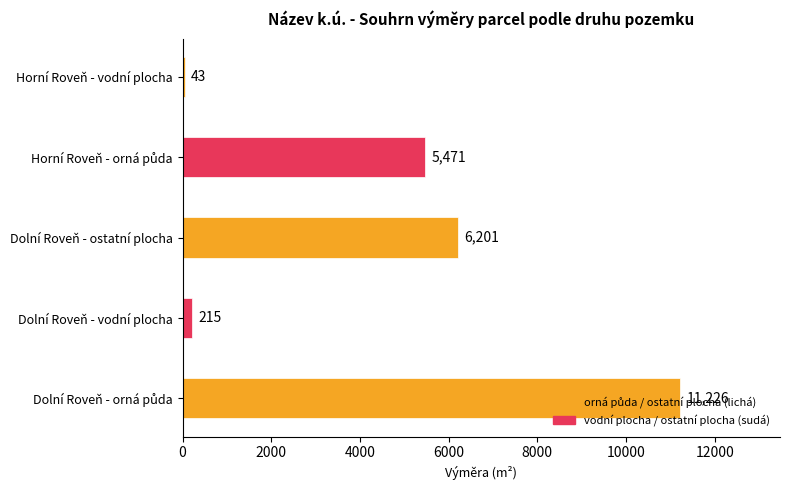

Is it true that the value at Horní Roveň - vodní plocha is 43?

True